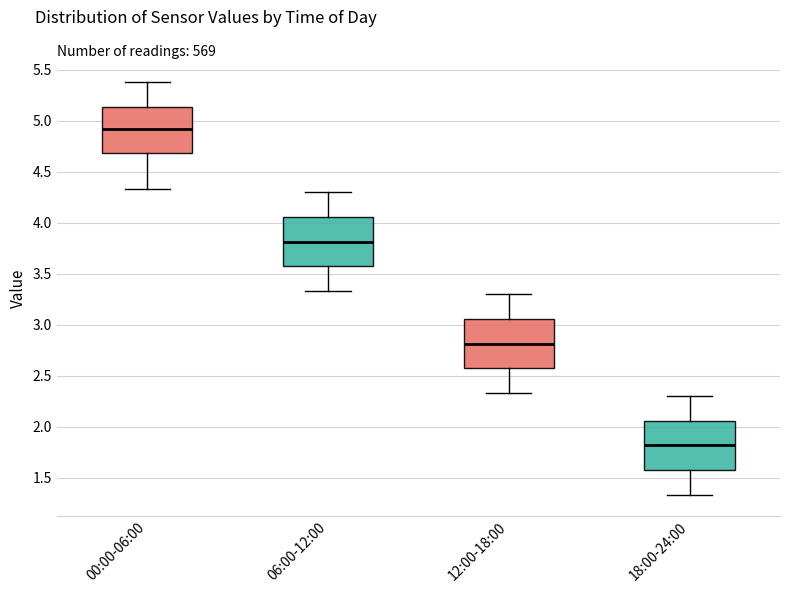

Reading left to right, read every box against the y-axis: the position of its median line, the range the box covers, and the ends of its whiskers. The values are not printed on the chart, so give them approximately, as read against the axis.

00:00-06:00: median 4.95, box 4.70 to 5.15, whiskers 4.35 to 5.40
06:00-12:00: median 3.80, box 3.55 to 4.05, whiskers 3.35 to 4.30
12:00-18:00: median 2.80, box 2.55 to 3.05, whiskers 2.35 to 3.30
18:00-24:00: median 1.80, box 1.55 to 2.05, whiskers 1.35 to 2.30